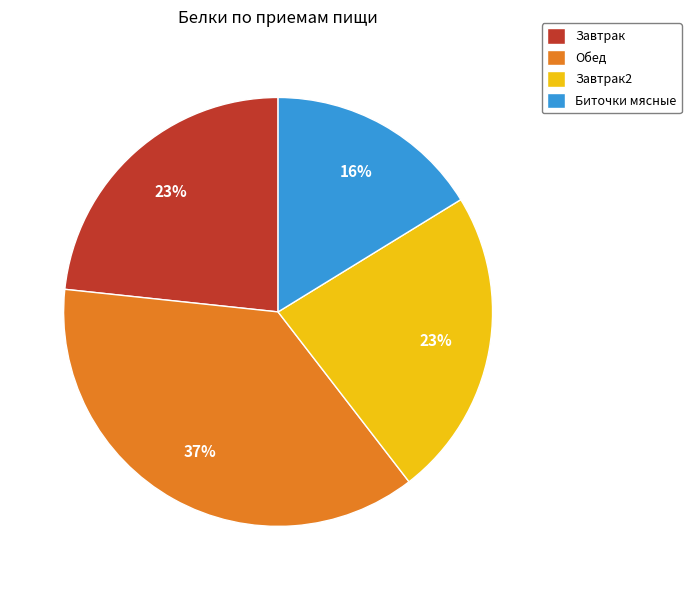

Does Обед represent more than half of the total?

No